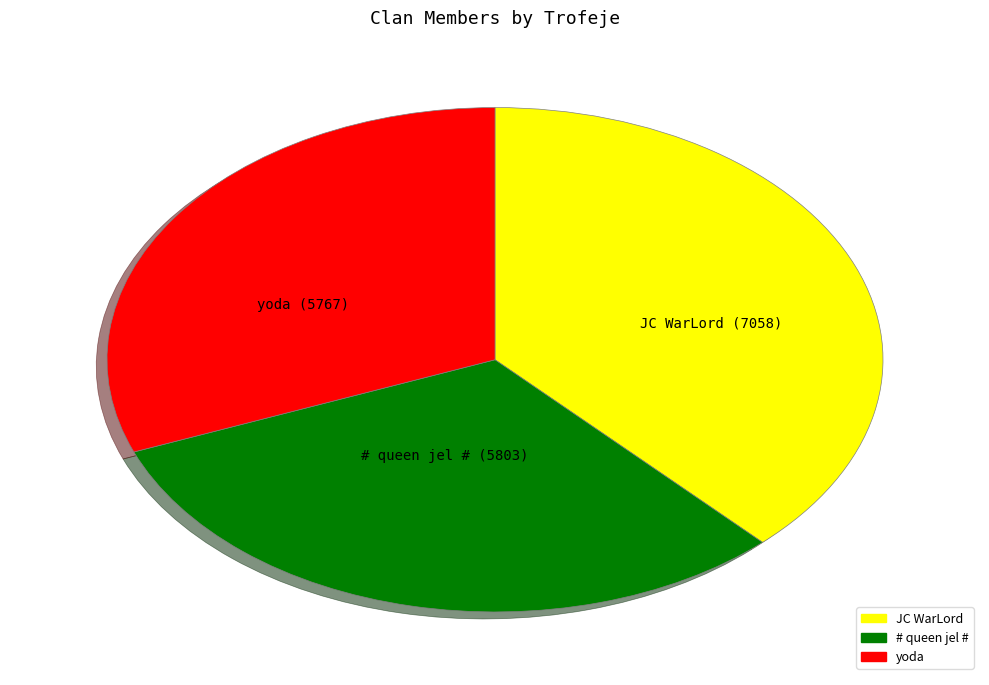

Count the number of slices in the pie.

3